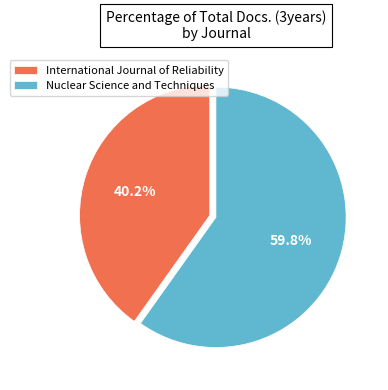

The Nuclear Science and Techniques slice represents 65% of the pie. True or false?

False